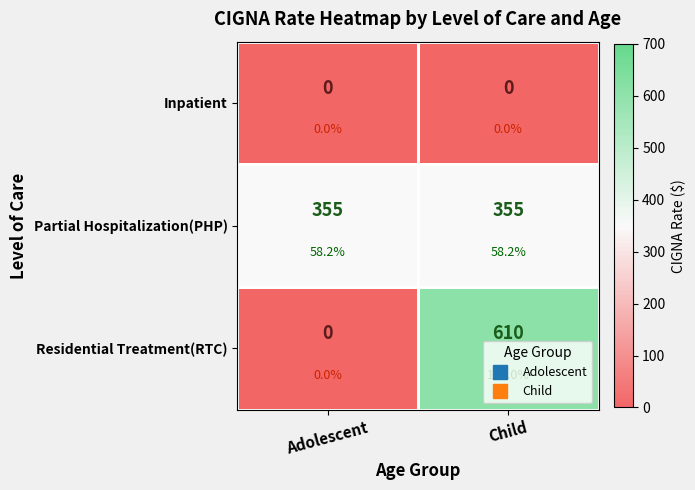

Which series has the widest spread of values?

Residential Treatment(RTC)